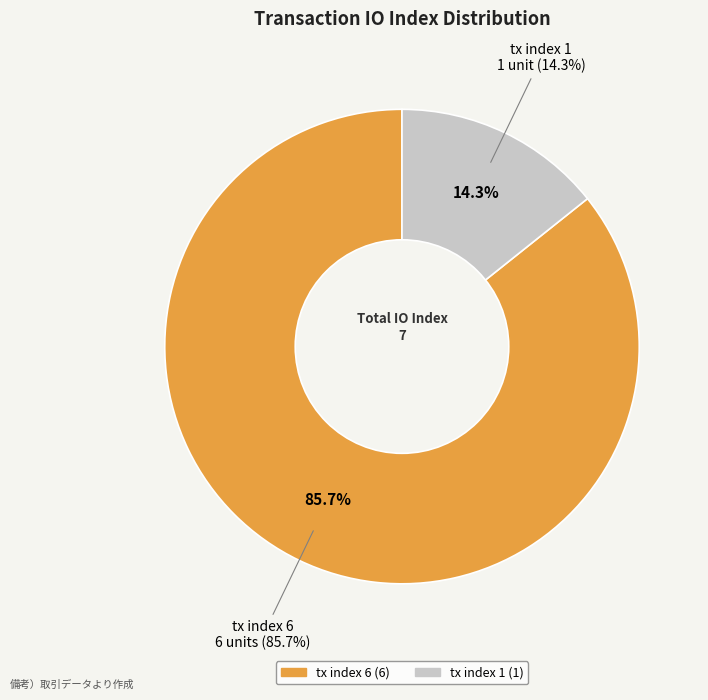

To the nearest percent, what is the combined percentage of tx index 6 and tx index 1?

100%